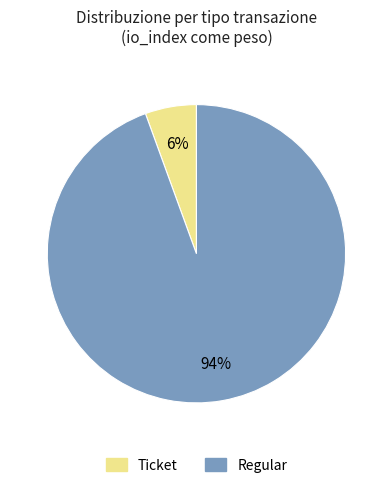

Does any single category account for the majority?

Yes